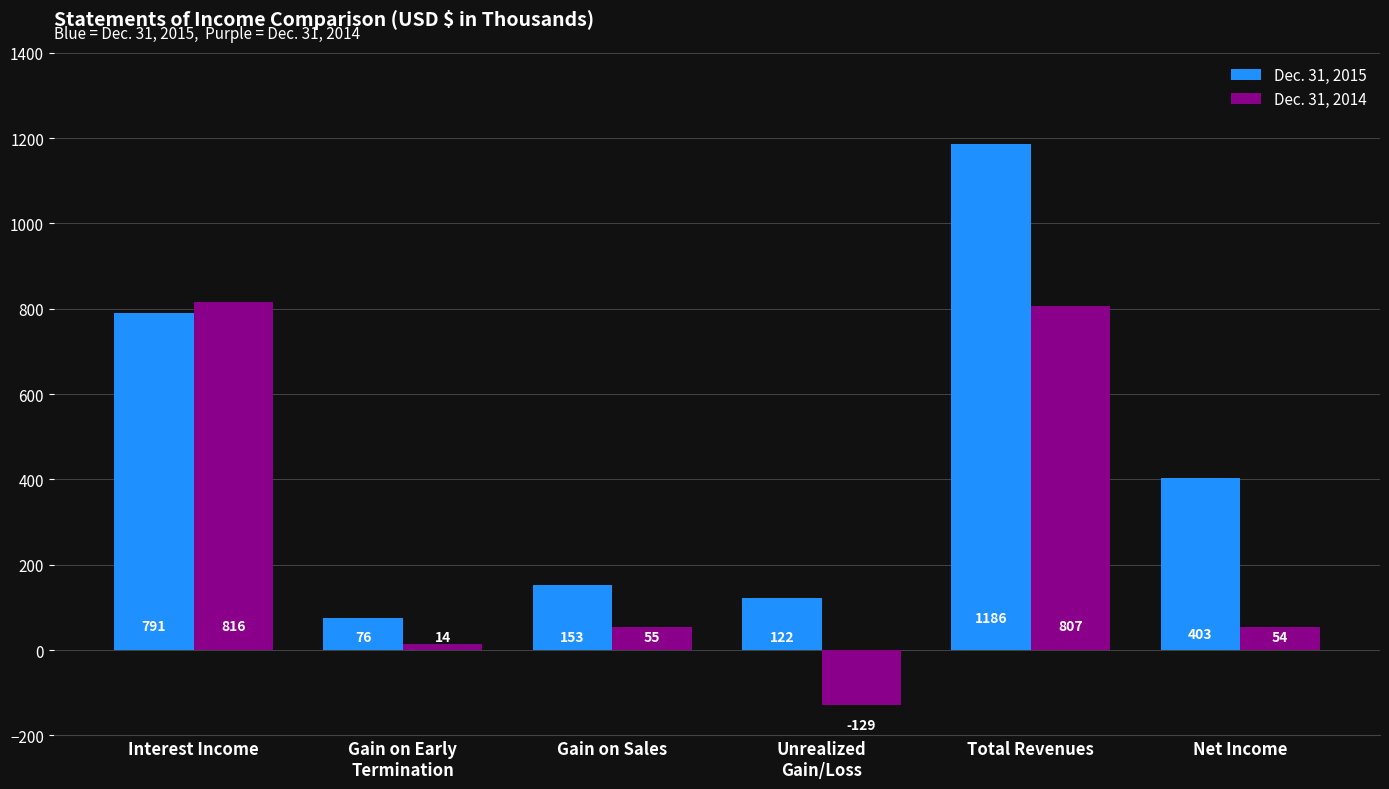

Is it true that Dec. 31, 2015 equals 1671 at Total Revenues?

False